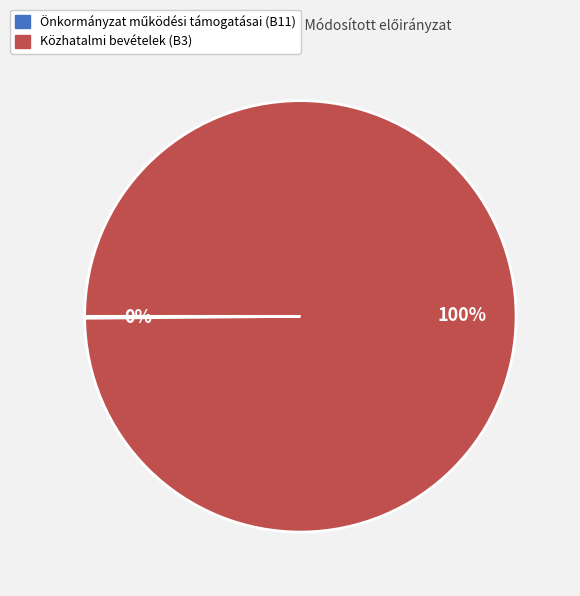

True or false: Közhatalmi bevételek (B3) accounts for 100% of the total.

True